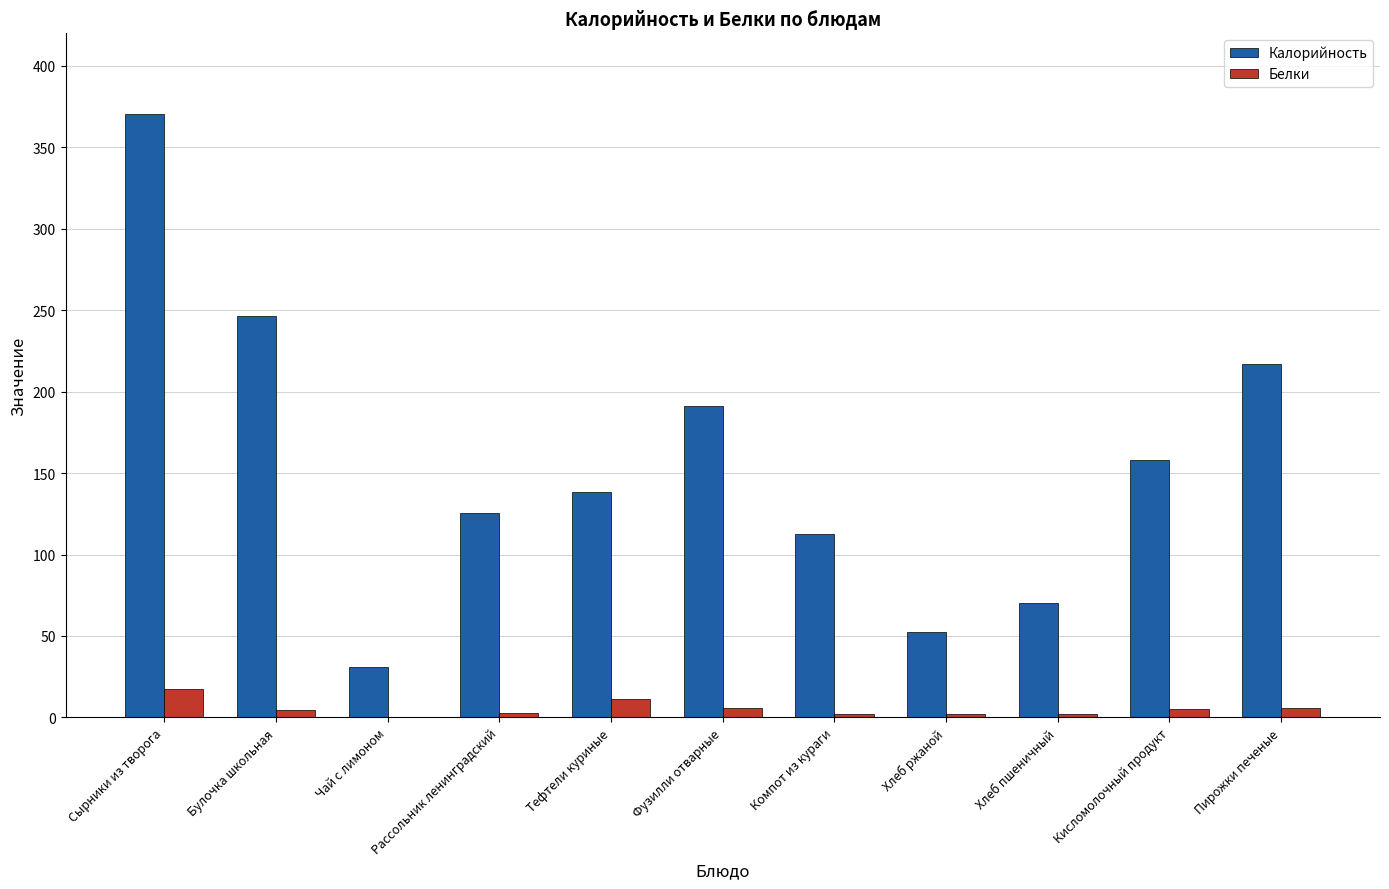

Which category has the highest value across all series?

Сырники из творога